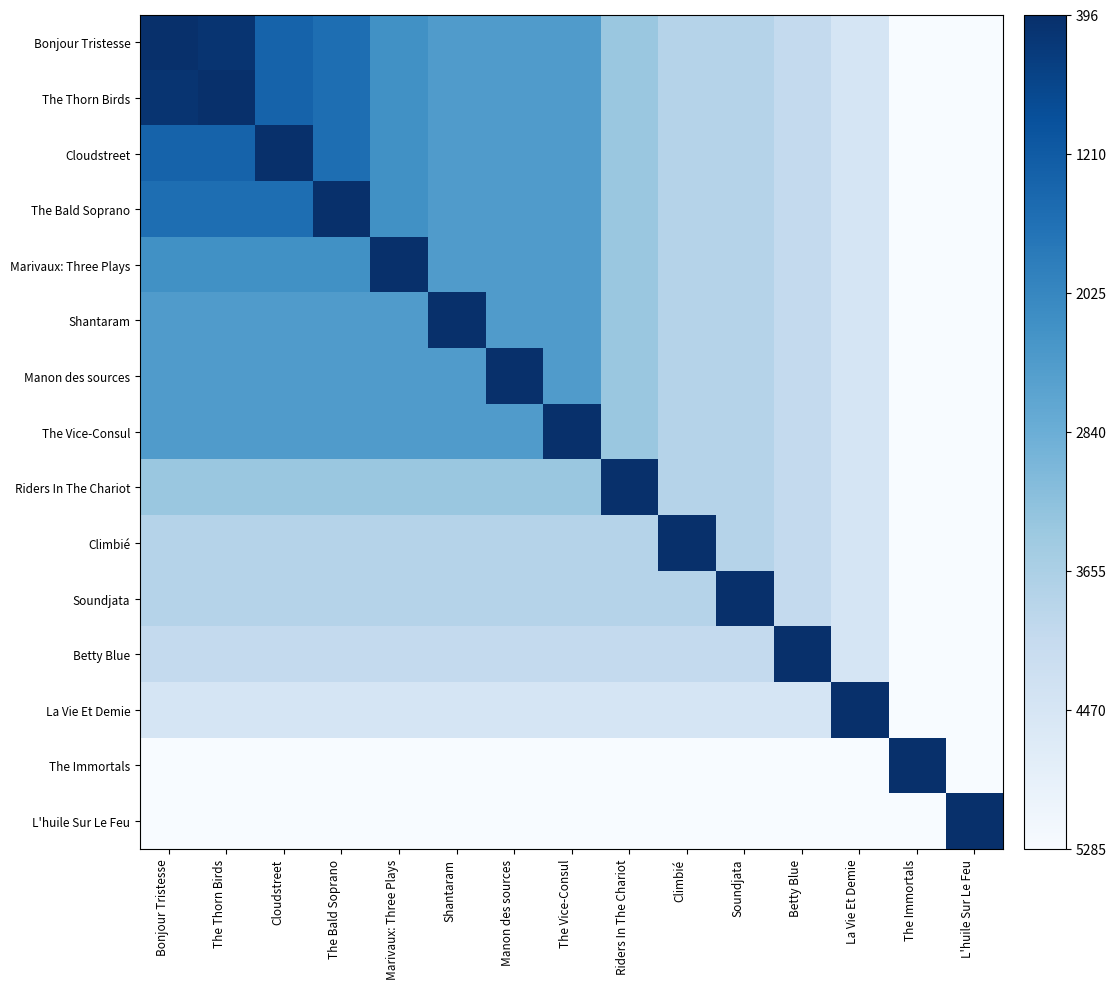

Reading left to right, what are all the values shown in this chart?

Bonjour Tristesse: Bonjour Tristesse=5104	The Thorn Birds=5015	Cloudstreet=4133	The Bald Soprano=3934	Marivaux: Three Plays=3279	Shantaram=3059	Manon des sources=3042	The Vice-Consul=3042	Riders In The Chariot=2093	Climbié=1697	Soundjata=1697	Betty Blue=1468	La Vie Et Demie=1044	The Immortals=231	L'huile Sur Le Feu=215
The Thorn Birds: Bonjour Tristesse=5015	The Thorn Birds=5104	Cloudstreet=4133	The Bald Soprano=3934	Marivaux: Three Plays=3279	Shantaram=3059	Manon des sources=3042	The Vice-Consul=3042	Riders In The Chariot=2093	Climbié=1697	Soundjata=1697	Betty Blue=1468	La Vie Et Demie=1044	The Immortals=231	L'huile Sur Le Feu=215
Cloudstreet: Bonjour Tristesse=4133	The Thorn Birds=4133	Cloudstreet=5104	The Bald Soprano=3934	Marivaux: Three Plays=3279	Shantaram=3059	Manon des sources=3042	The Vice-Consul=3042	Riders In The Chariot=2093	Climbié=1697	Soundjata=1697	Betty Blue=1468	La Vie Et Demie=1044	The Immortals=231	L'huile Sur Le Feu=215
The Bald Soprano: Bonjour Tristesse=3934	The Thorn Birds=3934	Cloudstreet=3934	The Bald Soprano=5104	Marivaux: Three Plays=3279	Shantaram=3059	Manon des sources=3042	The Vice-Consul=3042	Riders In The Chariot=2093	Climbié=1697	Soundjata=1697	Betty Blue=1468	La Vie Et Demie=1044	The Immortals=231	L'huile Sur Le Feu=215
Marivaux: Three Plays: Bonjour Tristesse=3279	The Thorn Birds=3279	Cloudstreet=3279	The Bald Soprano=3279	Marivaux: Three Plays=5104	Shantaram=3059	Manon des sources=3042	The Vice-Consul=3042	Riders In The Chariot=2093	Climbié=1697	Soundjata=1697	Betty Blue=1468	La Vie Et Demie=1044	The Immortals=231	L'huile Sur Le Feu=215
Shantaram: Bonjour Tristesse=3059	The Thorn Birds=3059	Cloudstreet=3059	The Bald Soprano=3059	Marivaux: Three Plays=3059	Shantaram=5104	Manon des sources=3042	The Vice-Consul=3042	Riders In The Chariot=2093	Climbié=1697	Soundjata=1697	Betty Blue=1468	La Vie Et Demie=1044	The Immortals=231	L'huile Sur Le Feu=215
Manon des sources: Bonjour Tristesse=3042	The Thorn Birds=3042	Cloudstreet=3042	The Bald Soprano=3042	Marivaux: Three Plays=3042	Shantaram=3042	Manon des sources=5104	The Vice-Consul=3042	Riders In The Chariot=2093	Climbié=1697	Soundjata=1697	Betty Blue=1468	La Vie Et Demie=1044	The Immortals=231	L'huile Sur Le Feu=215
The Vice-Consul: Bonjour Tristesse=3042	The Thorn Birds=3042	Cloudstreet=3042	The Bald Soprano=3042	Marivaux: Three Plays=3042	Shantaram=3042	Manon des sources=3042	The Vice-Consul=5104	Riders In The Chariot=2093	Climbié=1697	Soundjata=1697	Betty Blue=1468	La Vie Et Demie=1044	The Immortals=231	L'huile Sur Le Feu=215
Riders In The Chariot: Bonjour Tristesse=2093	The Thorn Birds=2093	Cloudstreet=2093	The Bald Soprano=2093	Marivaux: Three Plays=2093	Shantaram=2093	Manon des sources=2093	The Vice-Consul=2093	Riders In The Chariot=5104	Climbié=1697	Soundjata=1697	Betty Blue=1468	La Vie Et Demie=1044	The Immortals=231	L'huile Sur Le Feu=215
Climbié: Bonjour Tristesse=1697	The Thorn Birds=1697	Cloudstreet=1697	The Bald Soprano=1697	Marivaux: Three Plays=1697	Shantaram=1697	Manon des sources=1697	The Vice-Consul=1697	Riders In The Chariot=1697	Climbié=5104	Soundjata=1697	Betty Blue=1468	La Vie Et Demie=1044	The Immortals=231	L'huile Sur Le Feu=215
Soundjata: Bonjour Tristesse=1697	The Thorn Birds=1697	Cloudstreet=1697	The Bald Soprano=1697	Marivaux: Three Plays=1697	Shantaram=1697	Manon des sources=1697	The Vice-Consul=1697	Riders In The Chariot=1697	Climbié=1697	Soundjata=5104	Betty Blue=1468	La Vie Et Demie=1044	The Immortals=231	L'huile Sur Le Feu=215
Betty Blue: Bonjour Tristesse=1468	The Thorn Birds=1468	Cloudstreet=1468	The Bald Soprano=1468	Marivaux: Three Plays=1468	Shantaram=1468	Manon des sources=1468	The Vice-Consul=1468	Riders In The Chariot=1468	Climbié=1468	Soundjata=1468	Betty Blue=5104	La Vie Et Demie=1044	The Immortals=231	L'huile Sur Le Feu=215
La Vie Et Demie: Bonjour Tristesse=1044	The Thorn Birds=1044	Cloudstreet=1044	The Bald Soprano=1044	Marivaux: Three Plays=1044	Shantaram=1044	Manon des sources=1044	The Vice-Consul=1044	Riders In The Chariot=1044	Climbié=1044	Soundjata=1044	Betty Blue=1044	La Vie Et Demie=5104	The Immortals=231	L'huile Sur Le Feu=215
The Immortals: Bonjour Tristesse=231	The Thorn Birds=231	Cloudstreet=231	The Bald Soprano=231	Marivaux: Three Plays=231	Shantaram=231	Manon des sources=231	The Vice-Consul=231	Riders In The Chariot=231	Climbié=231	Soundjata=231	Betty Blue=231	La Vie Et Demie=231	The Immortals=5104	L'huile Sur Le Feu=215
L'huile Sur Le Feu: Bonjour Tristesse=215	The Thorn Birds=215	Cloudstreet=215	The Bald Soprano=215	Marivaux: Three Plays=215	Shantaram=215	Manon des sources=215	The Vice-Consul=215	Riders In The Chariot=215	Climbié=215	Soundjata=215	Betty Blue=215	La Vie Et Demie=215	The Immortals=215	L'huile Sur Le Feu=5104